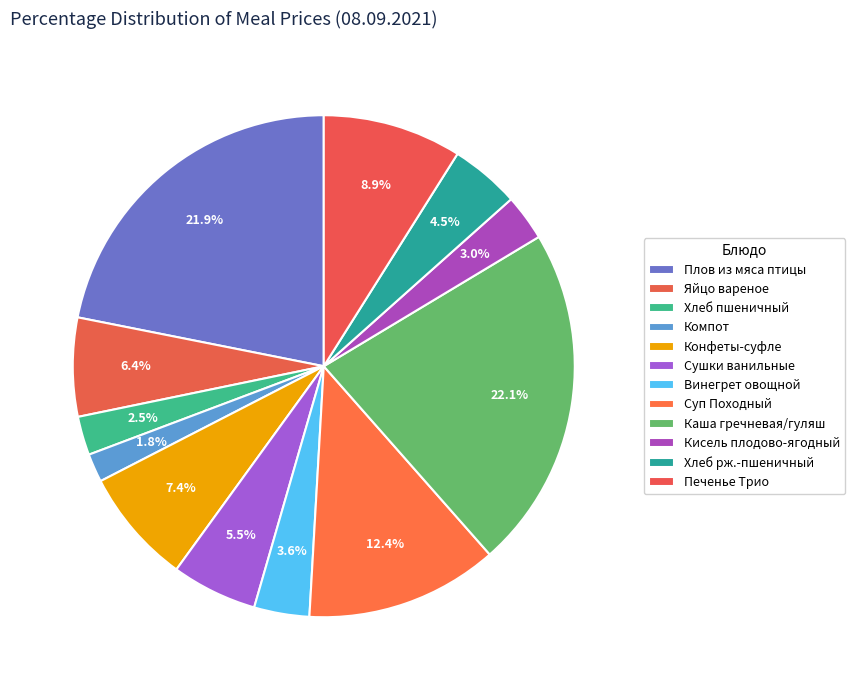

Count the number of slices in the pie.

12